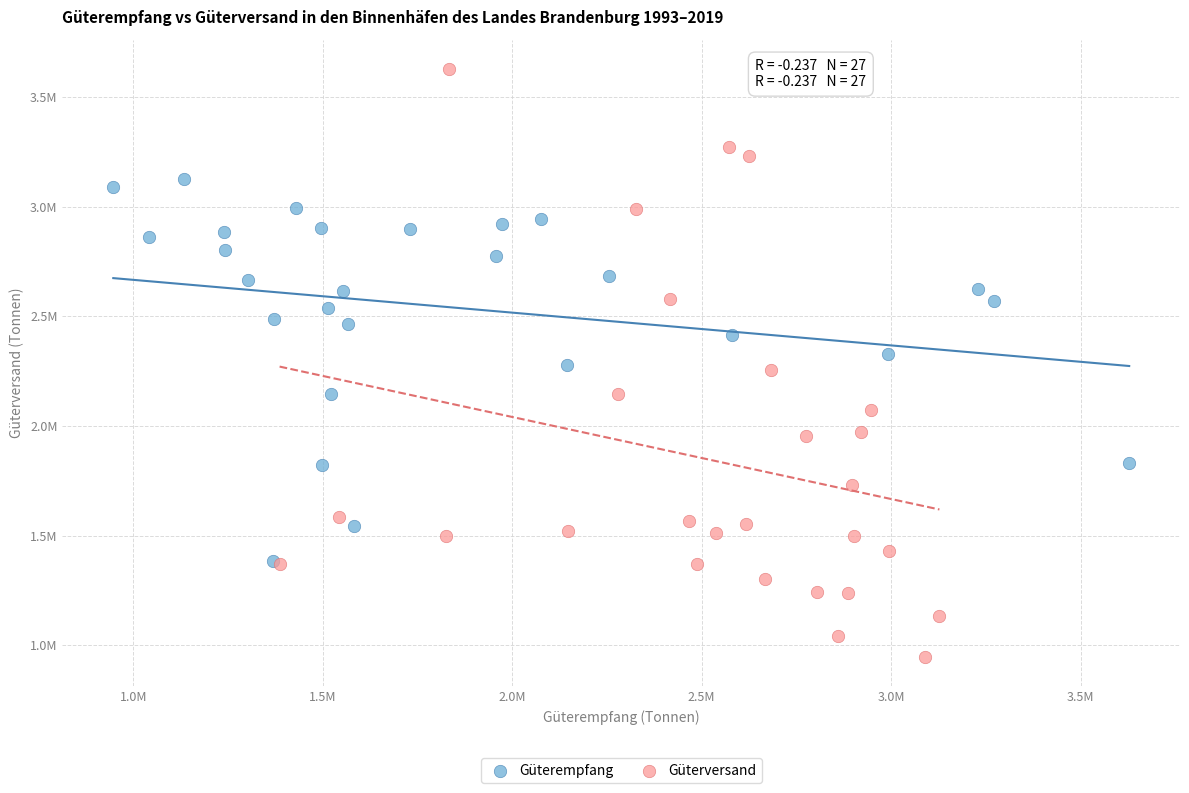

Which series has the largest Y range (max minus min)?

Güterversand